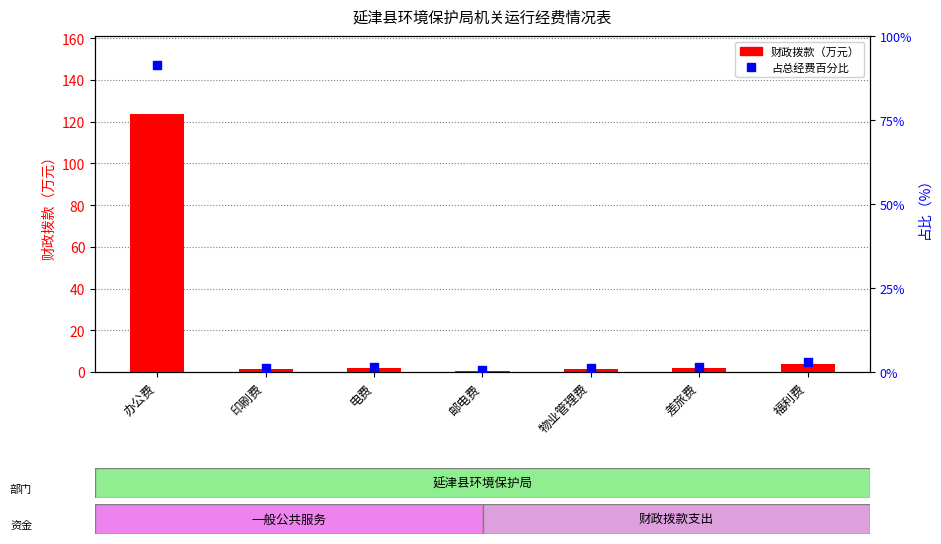

Which series has the largest Y range (max minus min)?

财政拨款